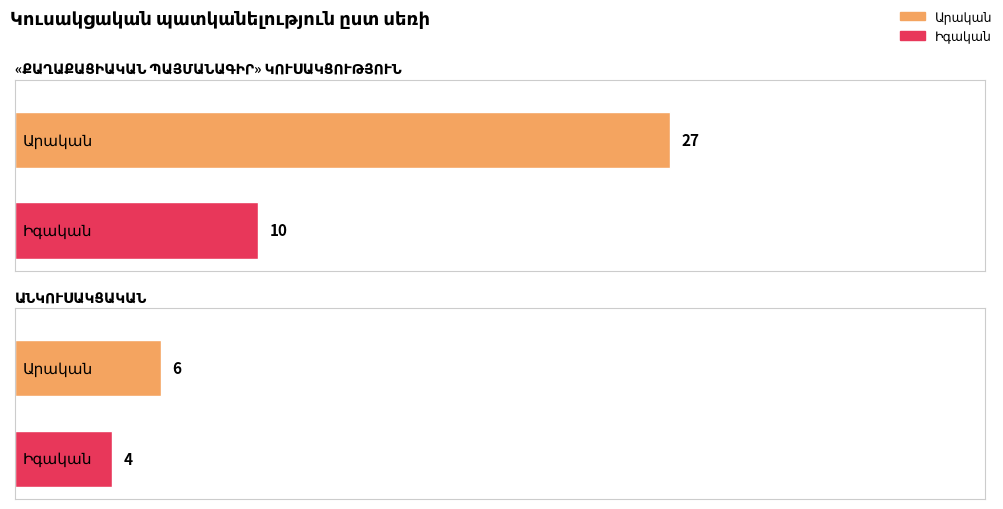

Are the bars grouped side by side (vs. stacked)?

Yes